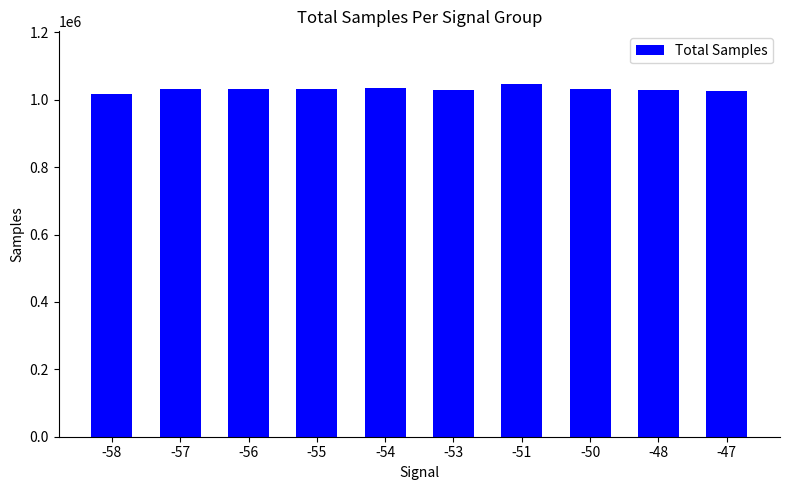

True or false: the data shows 1028468 at -53.

True